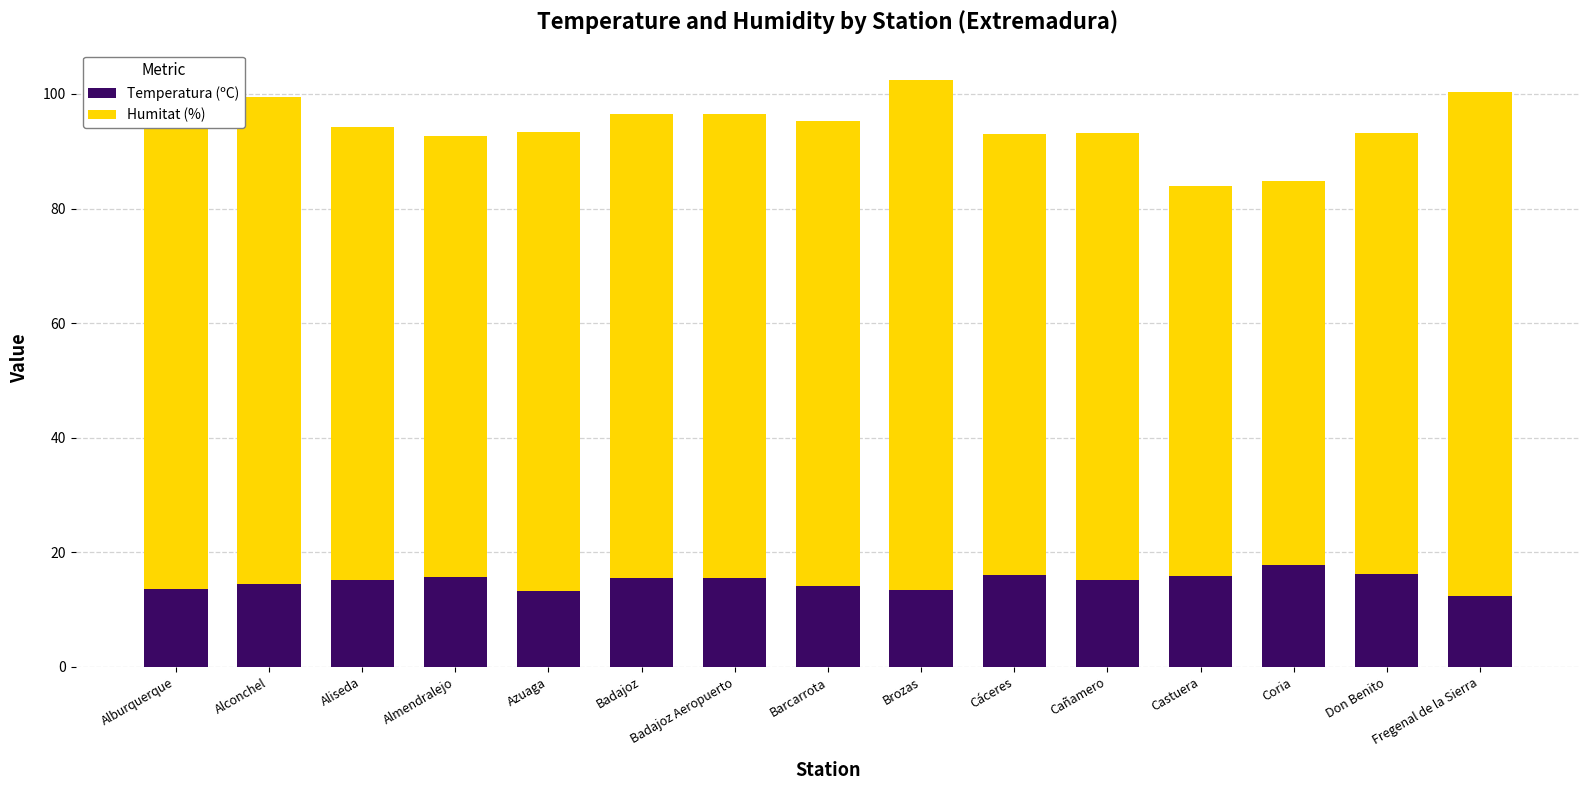

How many bars are there in each group?

2